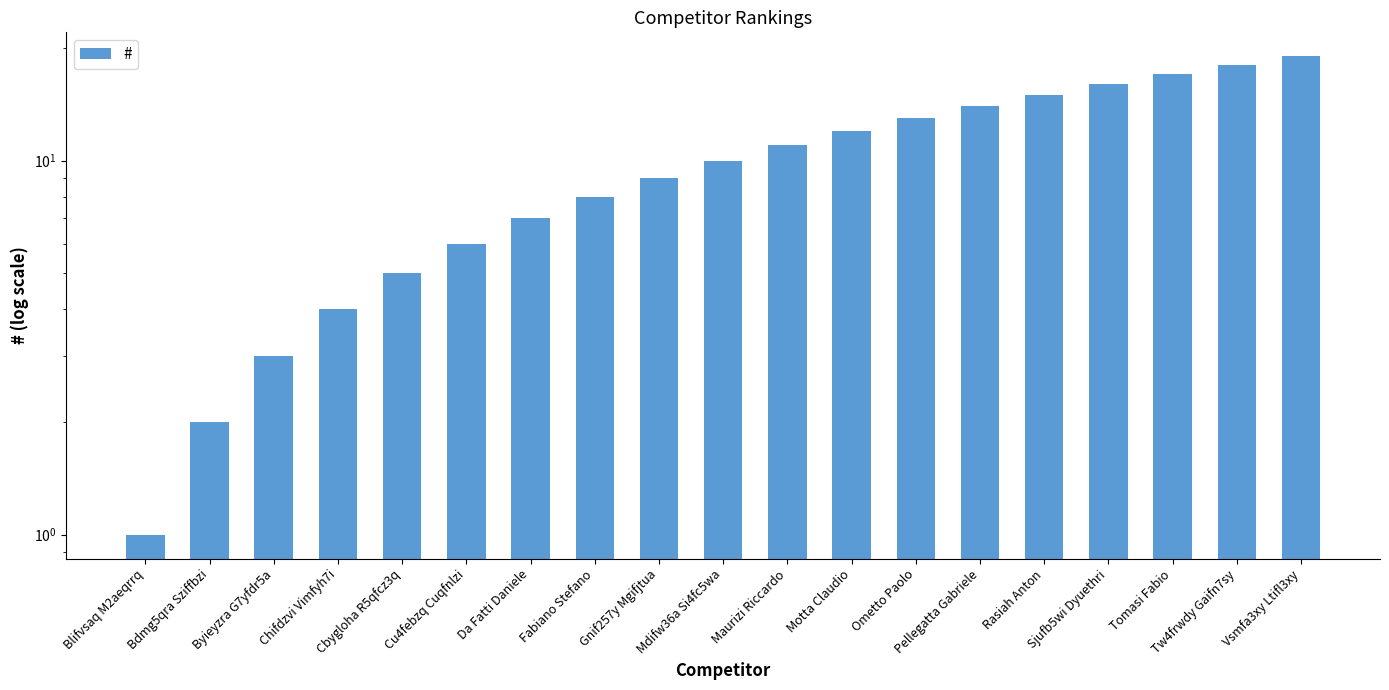

Count the number of data series in this chart.

1